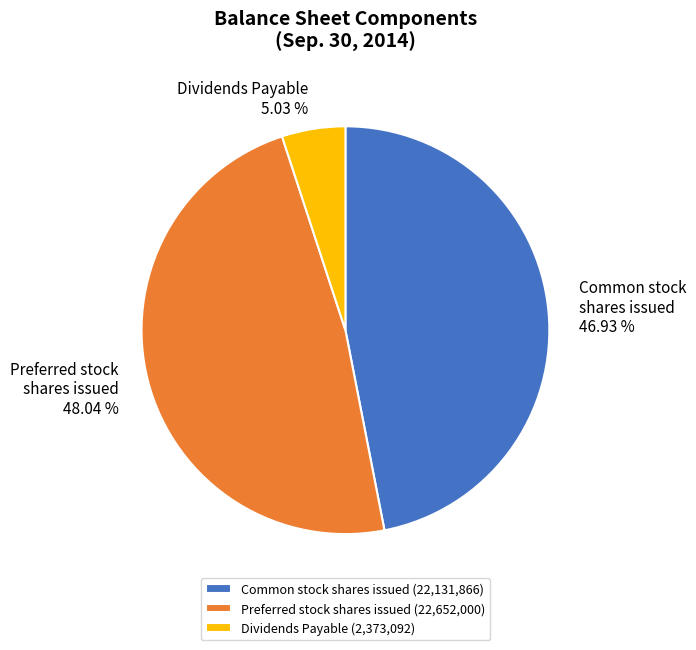

How many segments does this pie chart have?

3